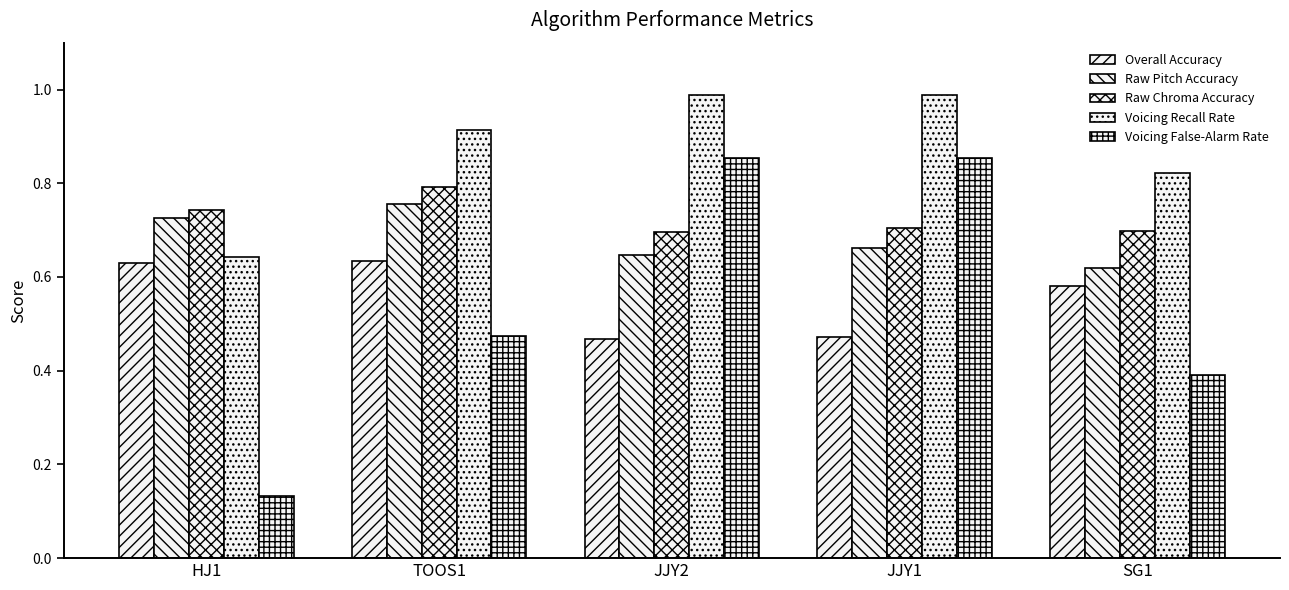

Count the Raw Chroma Accuracy values in the range 0 to 1.

5